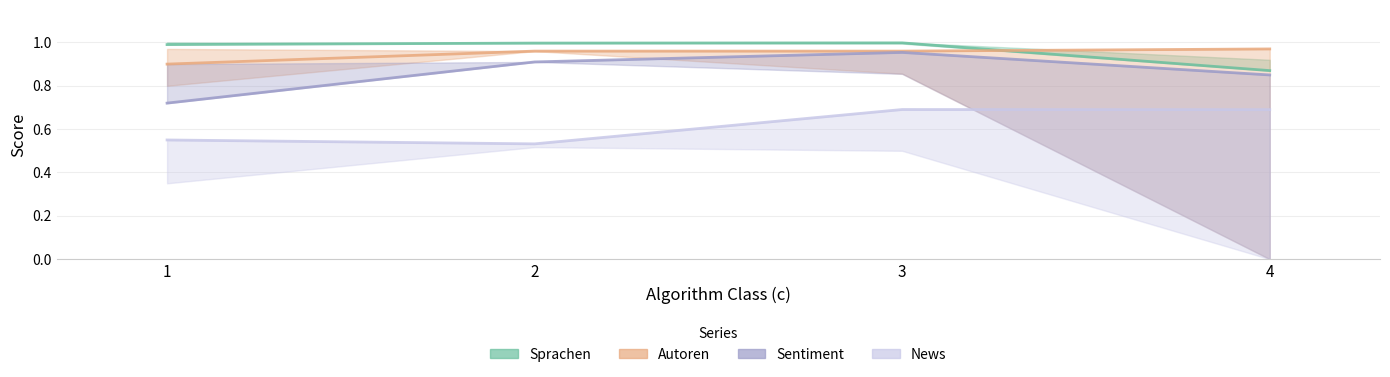

True or false: Sprachen and Sentiment cross at least once.

False